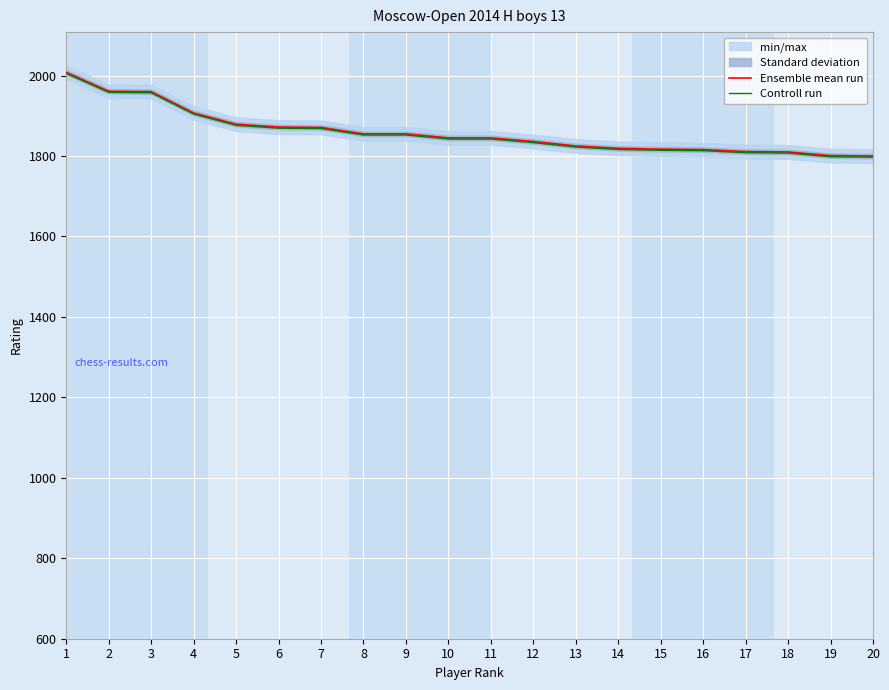

Reading left to right, extract all data points from this chart.

Ensemble mean run: 1=2008.0	2=1961.0	3=1960.0	4=1907.0	5=1879.0	6=1872.0	7=1871.0	8=1855.0	9=1855.0	10=1845.0	11=1845.0	12=1836.0	13=1825.0	14=1819.0	15=1817.0	16=1816.0	17=1811.0	18=1810.0	19=1801.0	20=1800.0
Controll run: 1=2005.2	2=1958.2	3=1957.2	4=1904.2	5=1876.2	6=1869.2	7=1868.2	8=1852.2	9=1852.2	10=1842.2	11=1842.2	12=1833.2	13=1822.2	14=1816.2	15=1814.2	16=1813.2	17=1808.2	18=1807.2	19=1798.2	20=1797.2